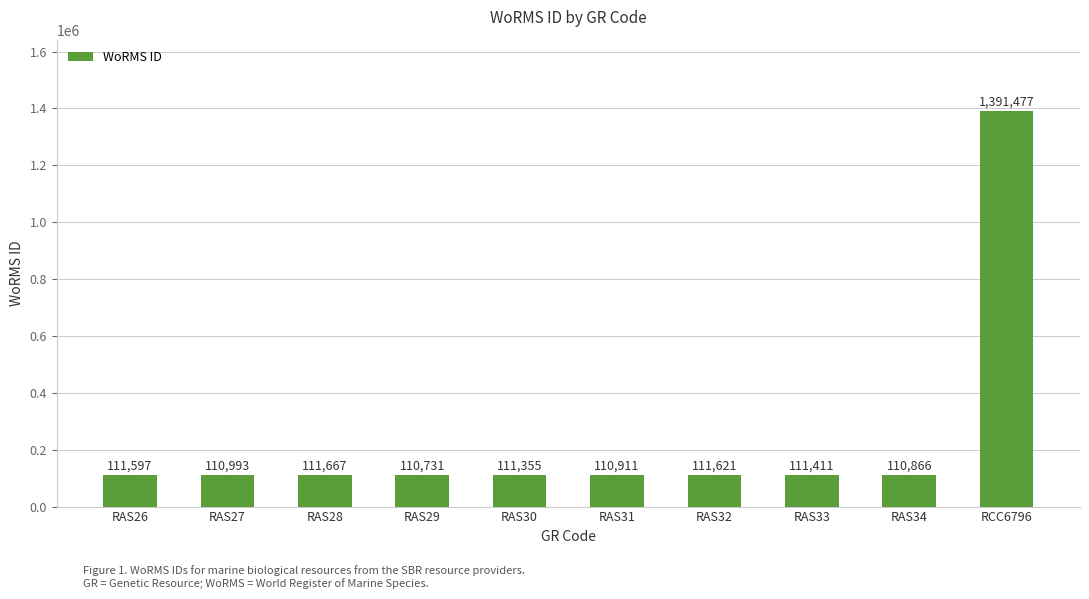

Where is the data nearest to the value 751104?

RAS28